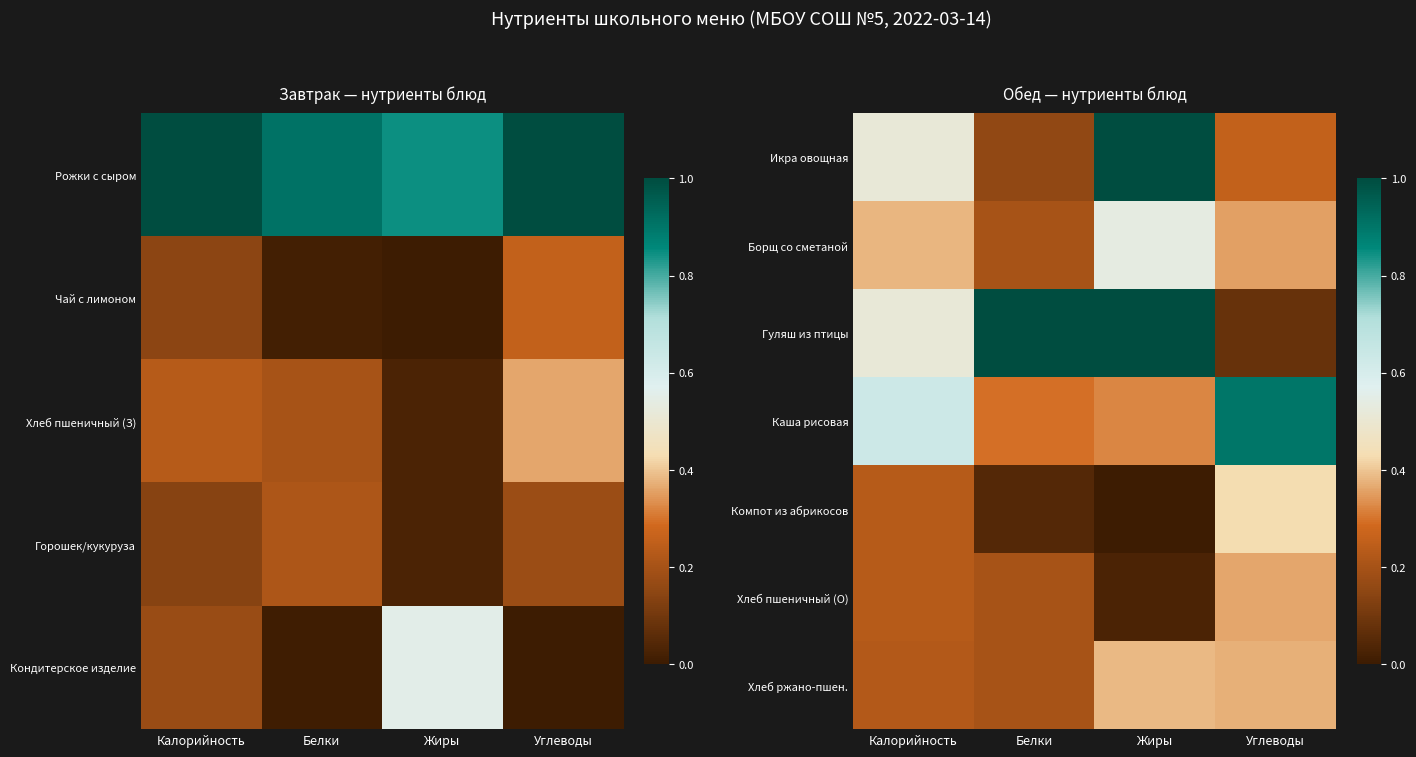

List the labels in order of Борщ со сметаной value, largest first.

Жиры, Калорийность, Углеводы, Белки